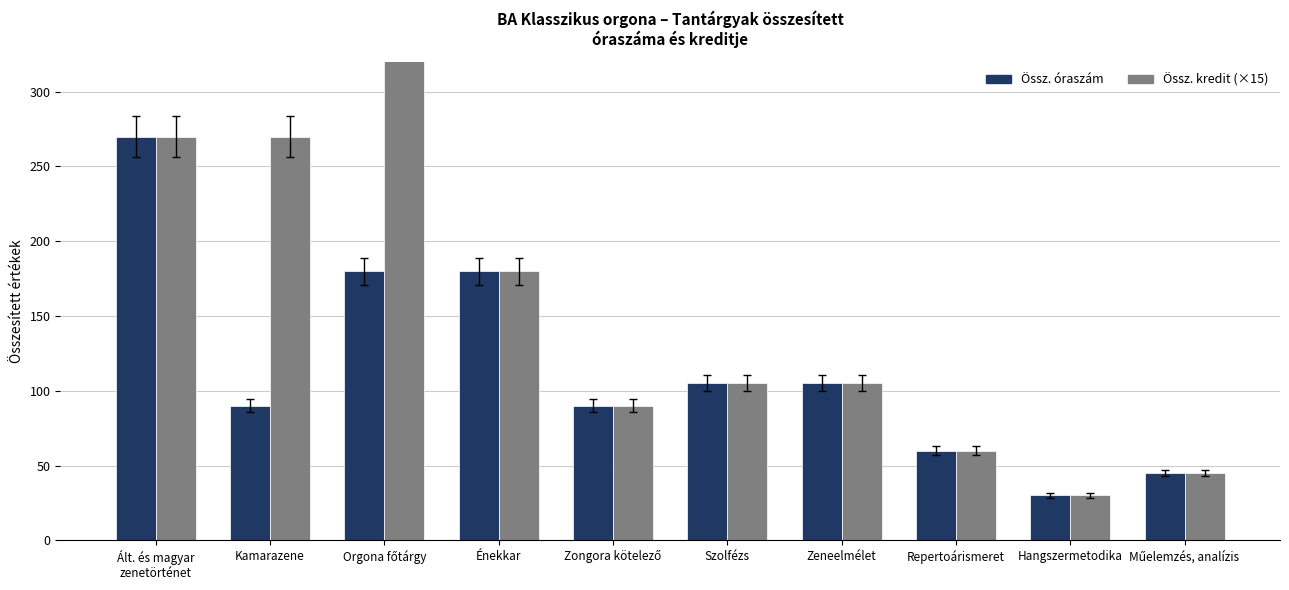

What is the label of the 6th bar from the left?

Szolfézs